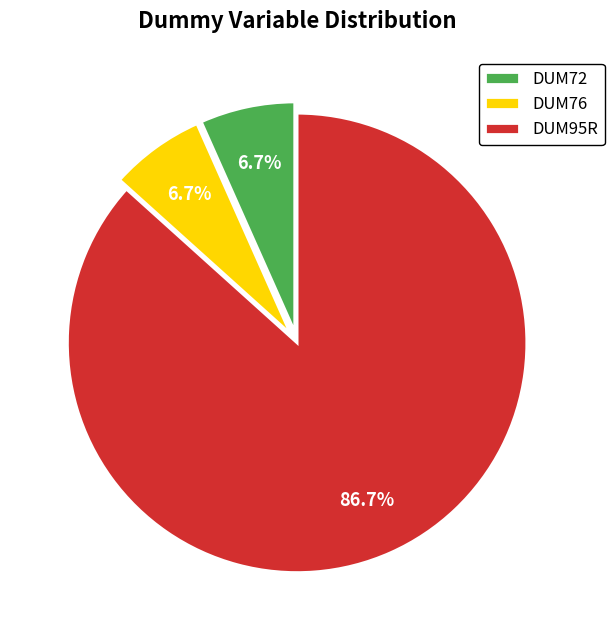

How many segments does this pie chart have?

3